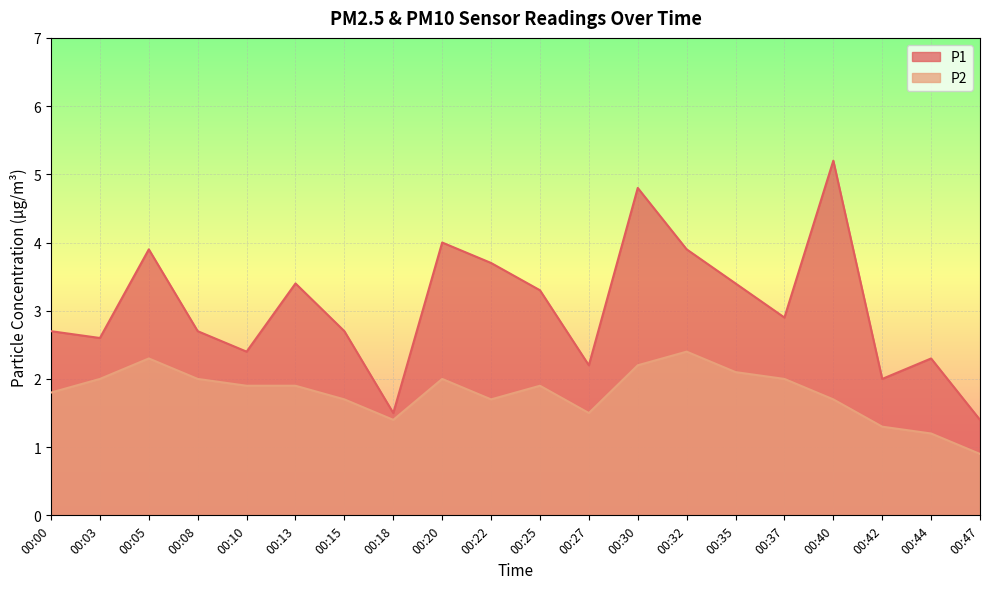

List the labels in order of P1 value, smallest first.

00:47, 00:18, 00:42, 00:27, 00:44, 00:10, 00:03, 00:00, 00:08, 00:15, 00:37, 00:25, 00:13, 00:35, 00:22, 00:05, 00:32, 00:20, 00:30, 00:40